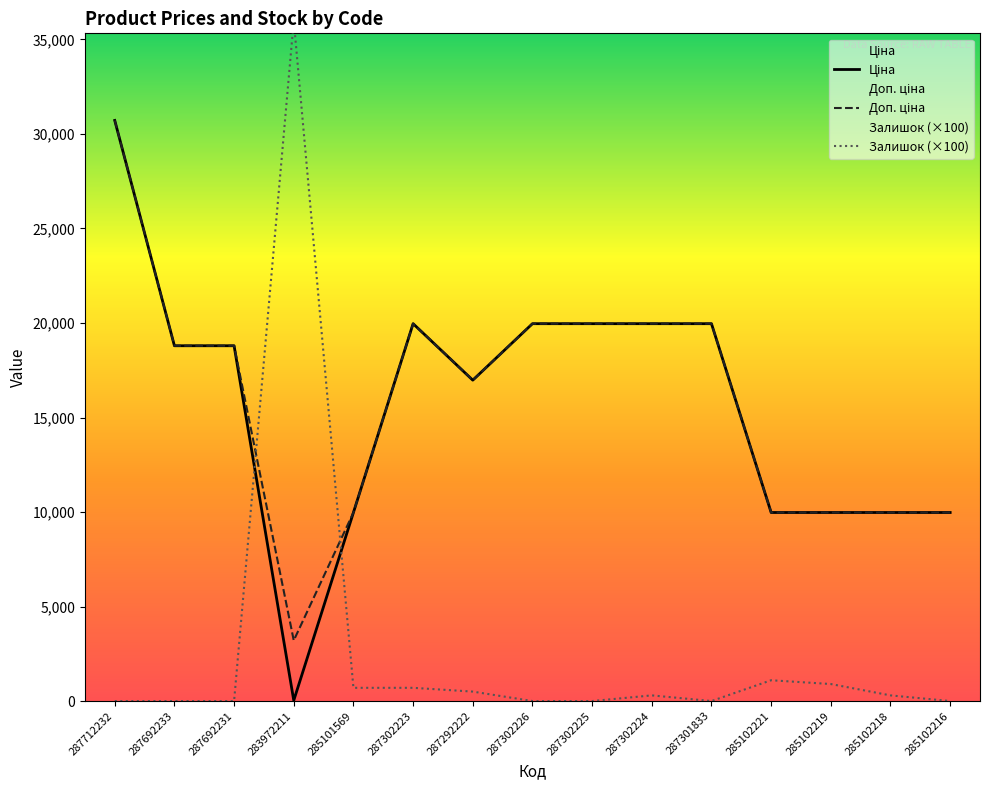

Where is the first local maximum for Доп. ціна?

287302223